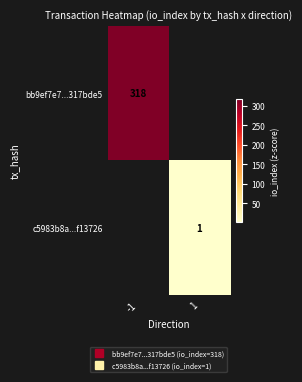

Is the value of c5983b8a...f13726 at 1 greater than the value of bb9ef7e7...317bde5 at 1?

No